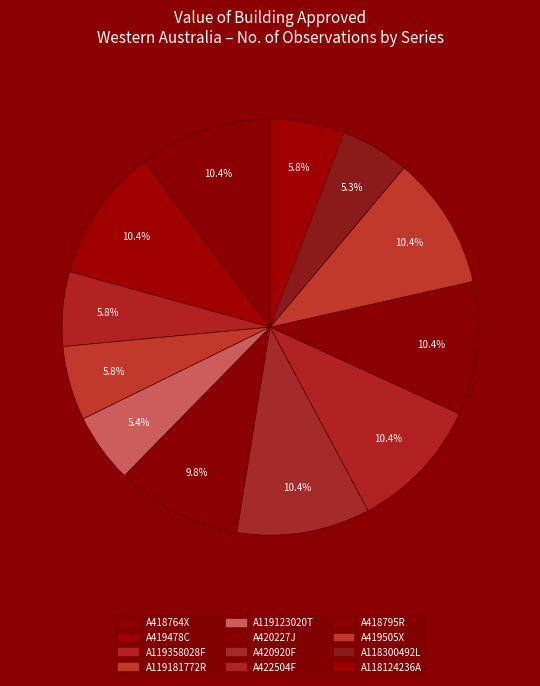

To the nearest percent, what is the average slice percentage?

8%